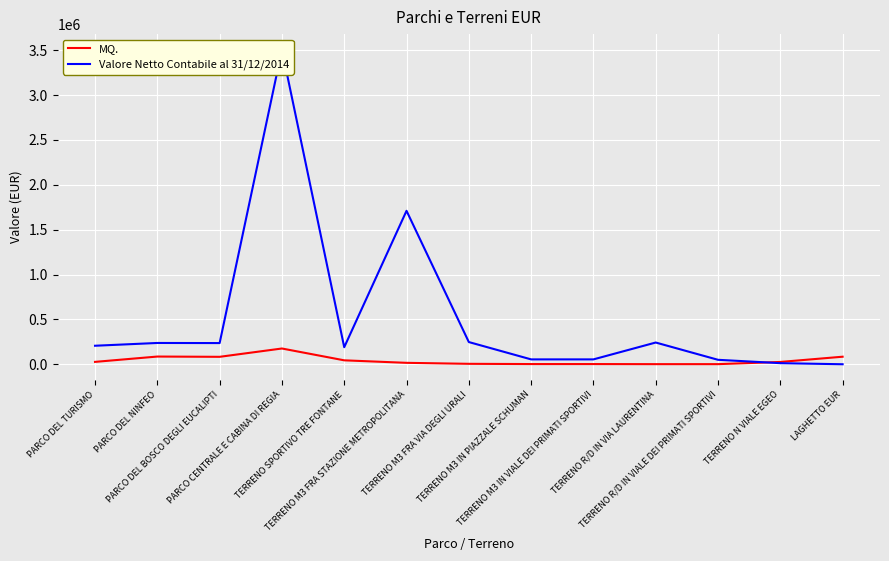

What value does the MQ. series have at PARCO CENTRALE E CABINA DI REGIA?

175591